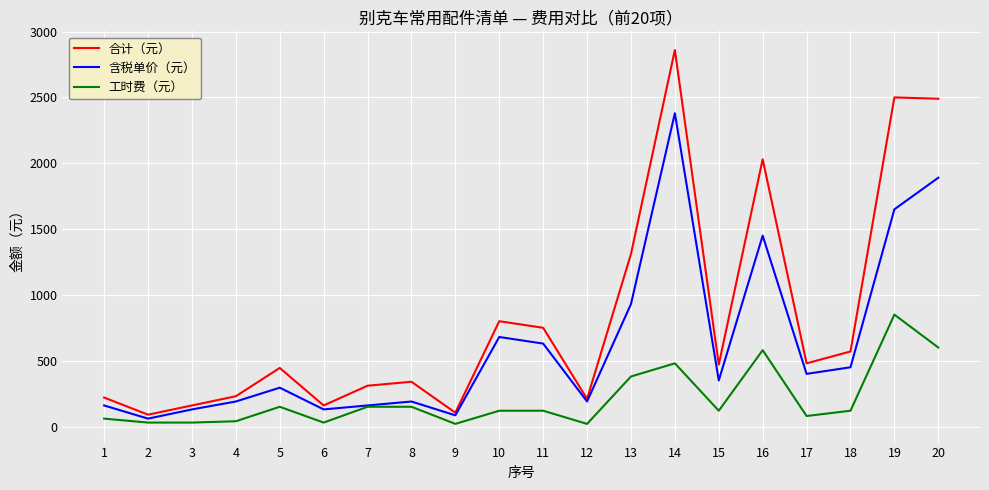

Which series has the largest range (max minus min)?

合计（元）